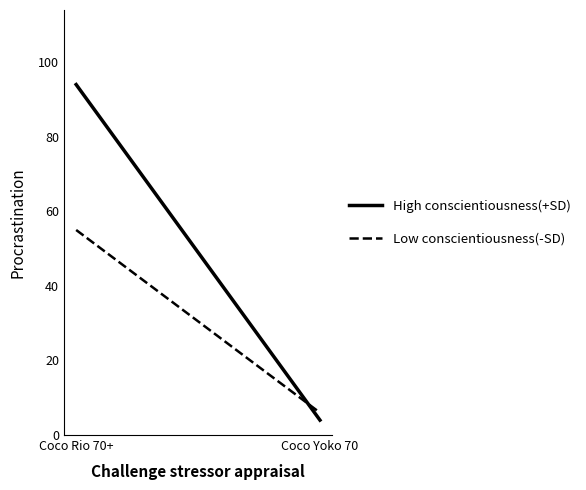

Rank the categories by High conscientiousness(+SD) value from highest to lowest.

Coco Rio 70+, Coco Yoko 70